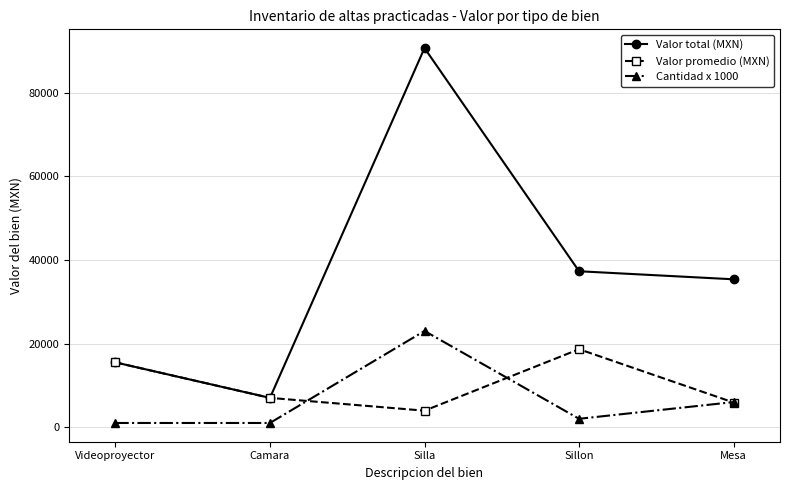

How many series are shown in this chart?

3